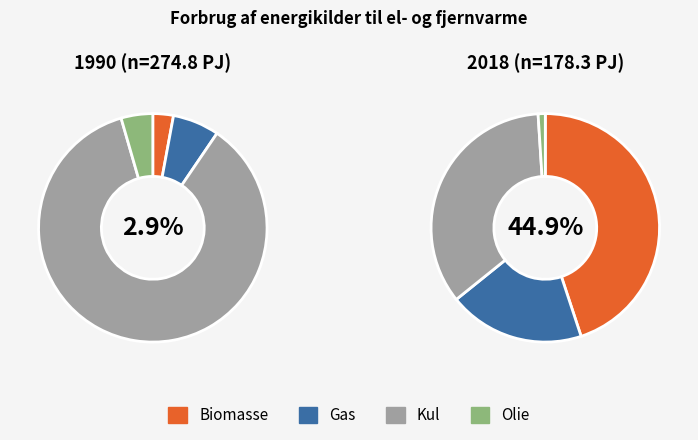

Is there any slice that represents more than half of the pie?

Yes